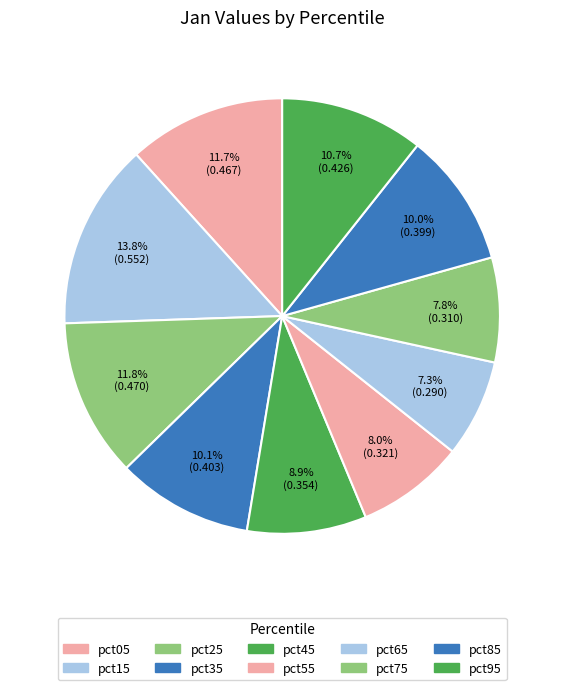

To the nearest percent, what is the difference between the pct65 and pct45 slice percentages?

2%